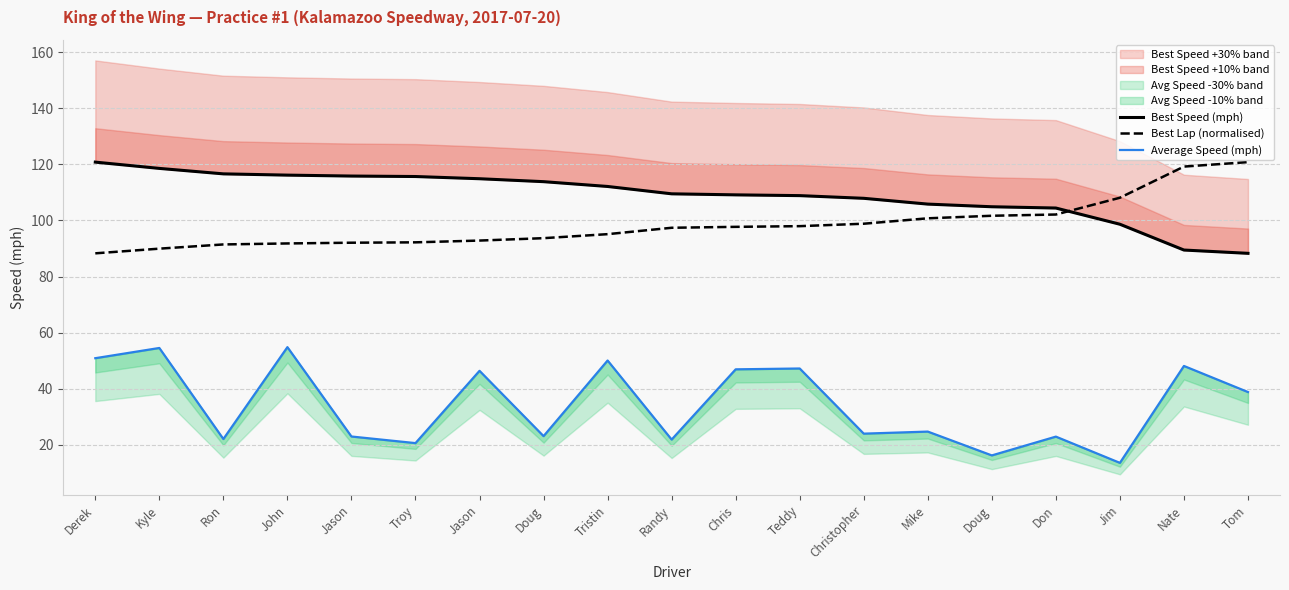

Between Derek and John, which is larger?

Derek